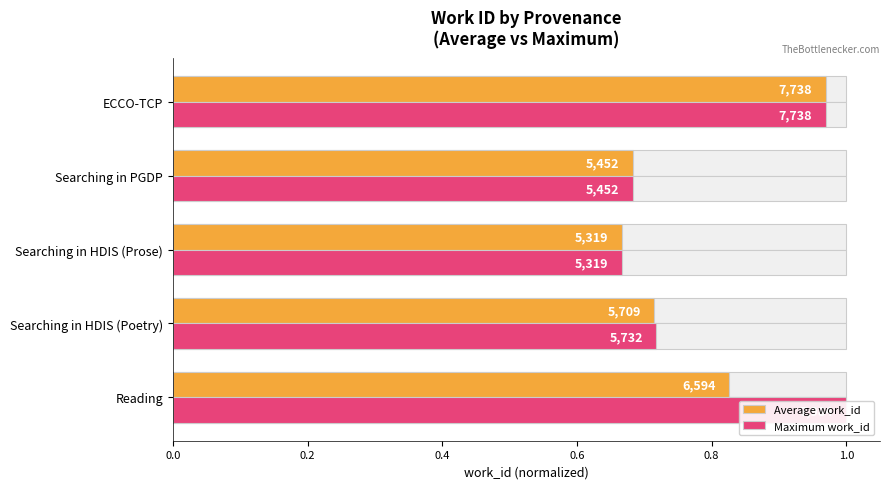

Which series has the largest total across all categories?

Maximum work_id